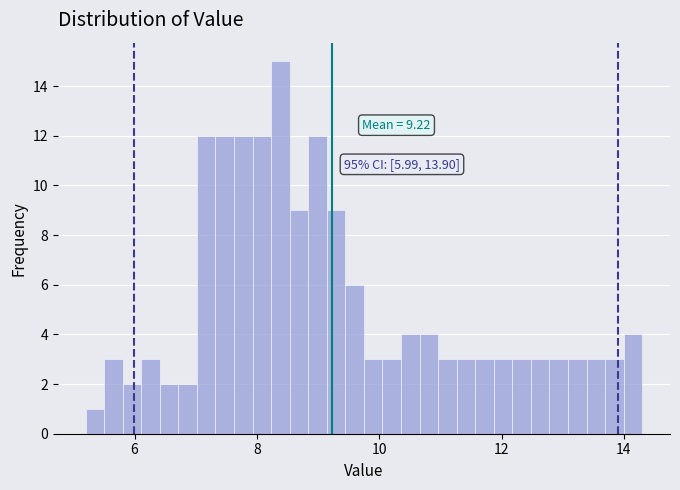

Around what value on the x-axis is the tallest bar? Give the approximate position of its centre, as read against the axis.

8.4